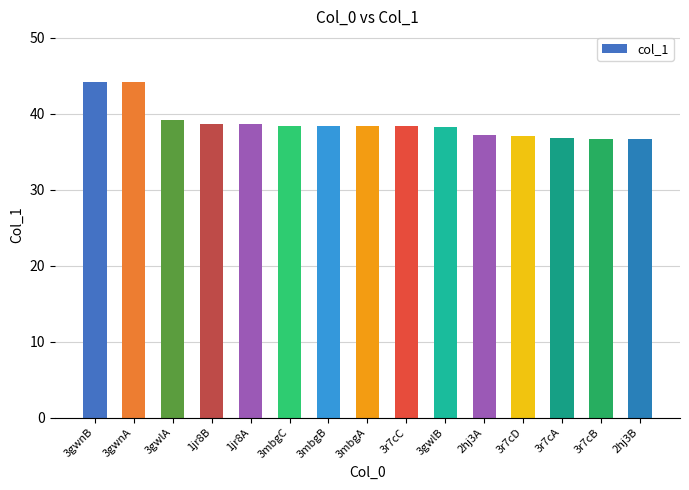

What is the change in value from 1jr8B to 3r7cD?

-1.7